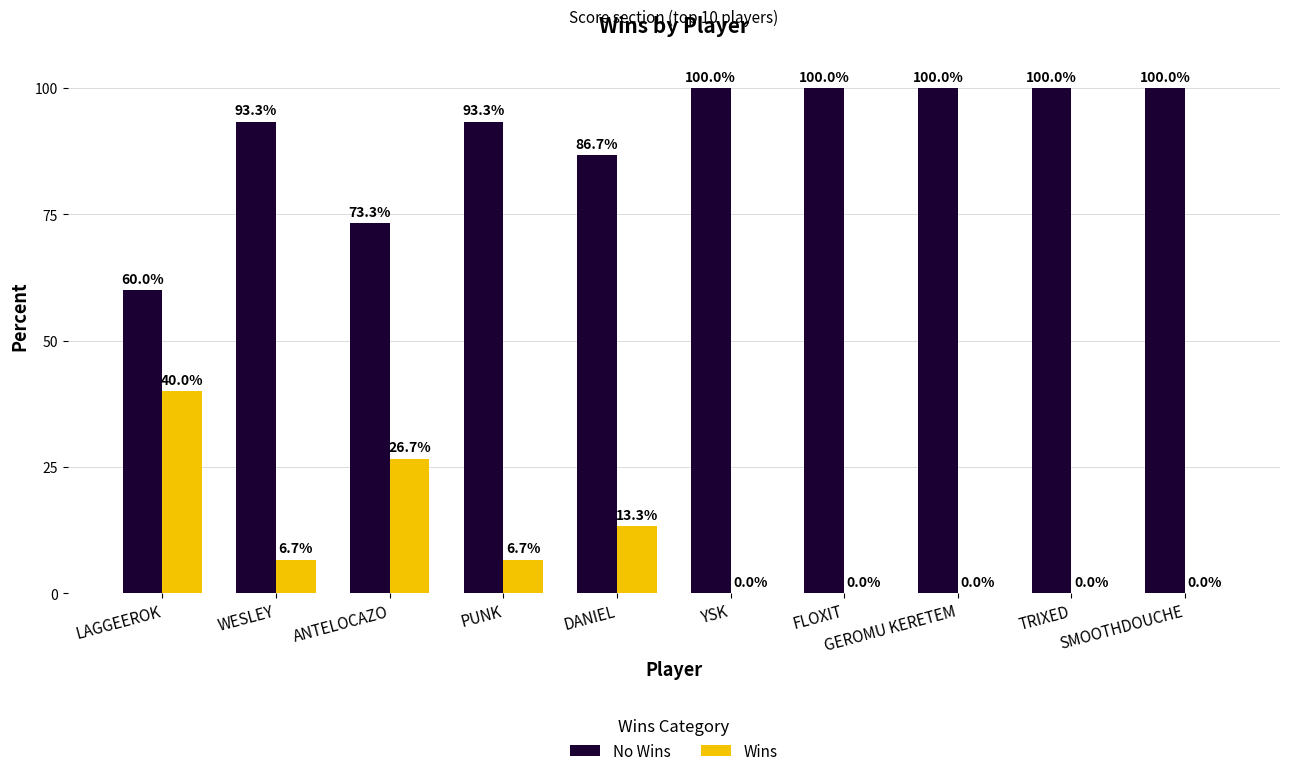

What value does the No Wins series have at FLOXIT?

100.0